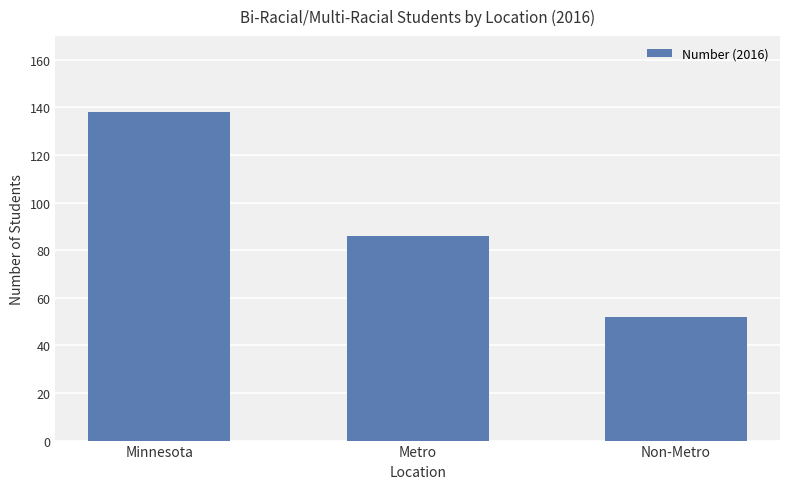

What is the difference between the values at Minnesota and Non-Metro?

86